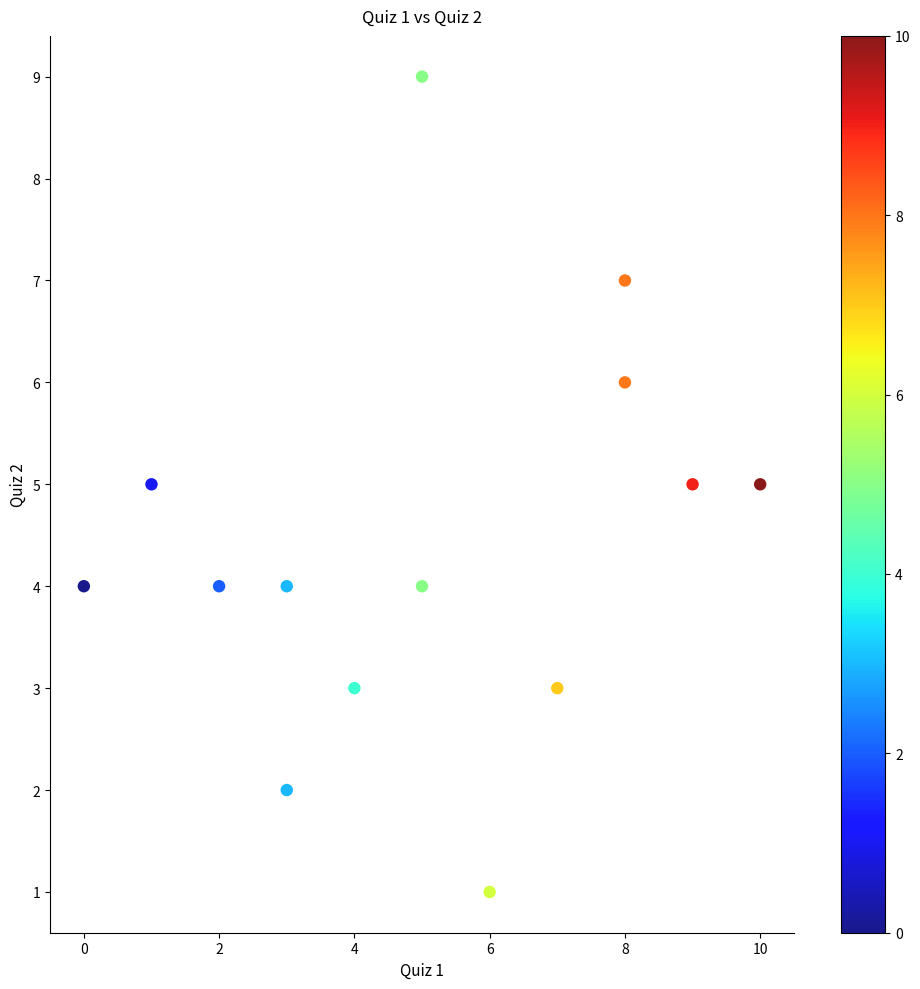

What is the range of X values (max minus min)?

10